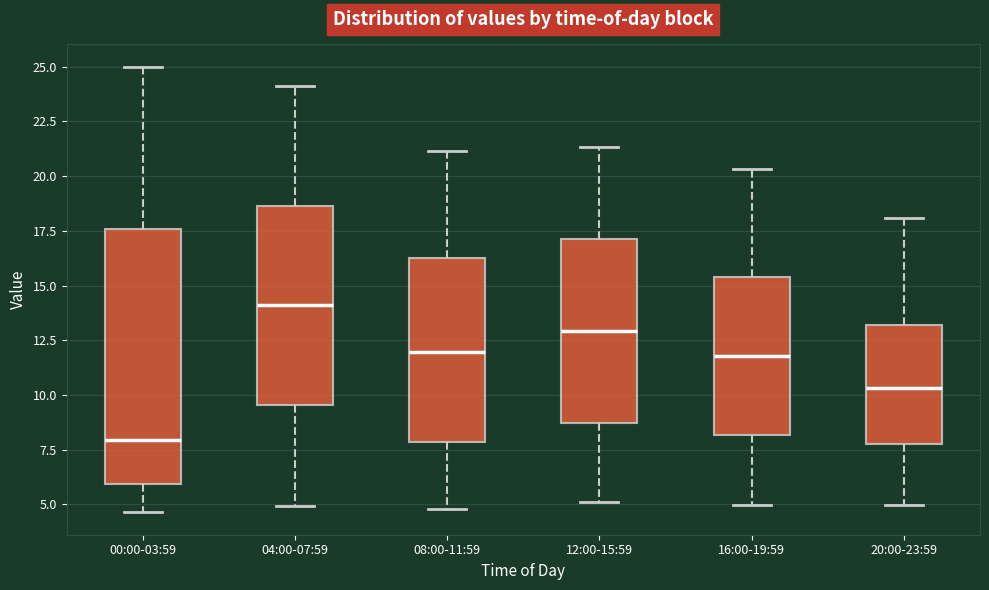

Comparing the boxes themselves (not the whiskers), which one is the tallest?

00:00-03:59